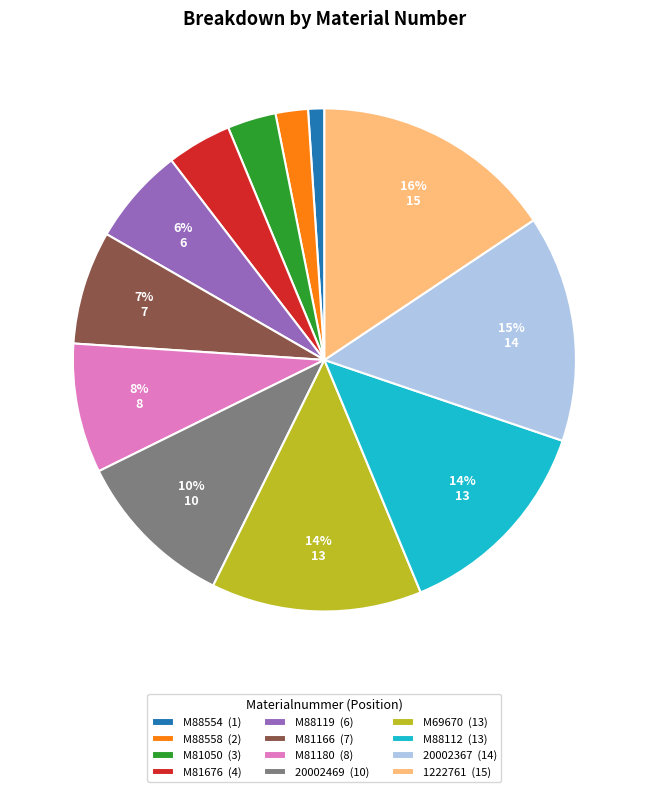

True or false: M81166 accounts for 7% of the total.

True